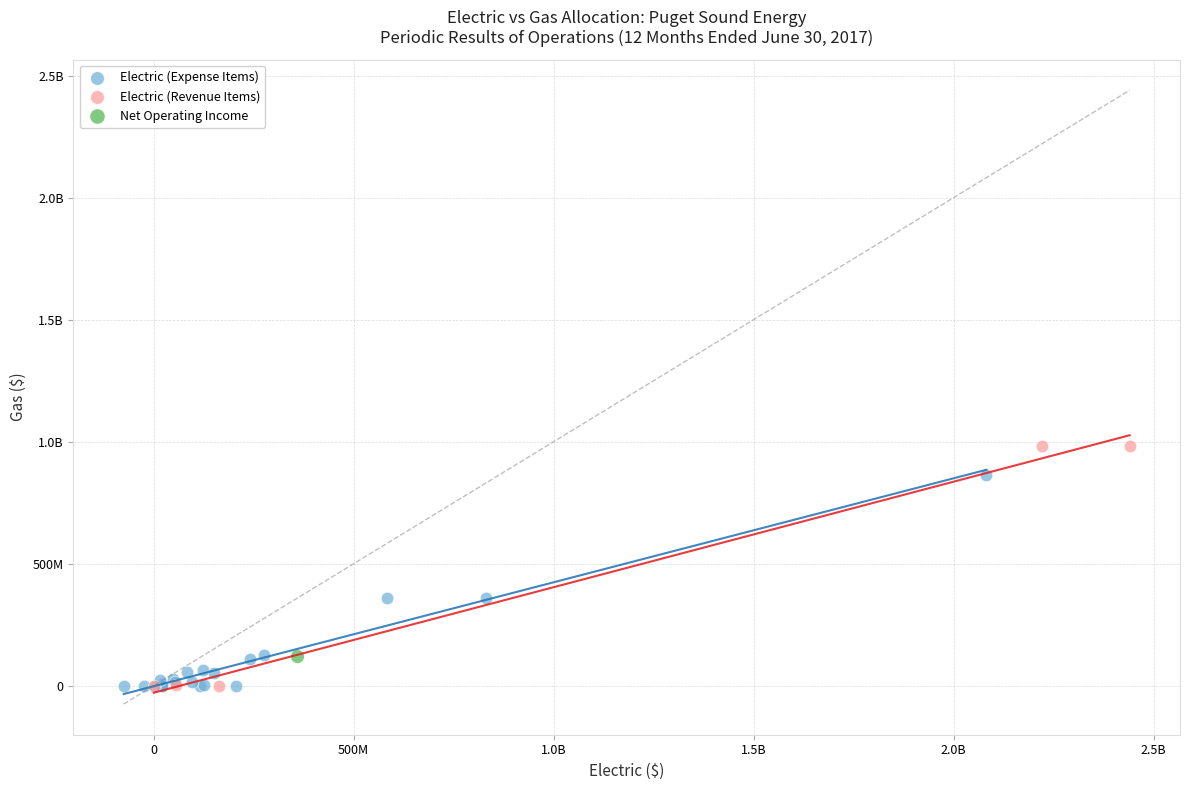

What are all the series names shown in the legend?

Electric (Expense Items), Electric (Revenue Items), Net Operating Income